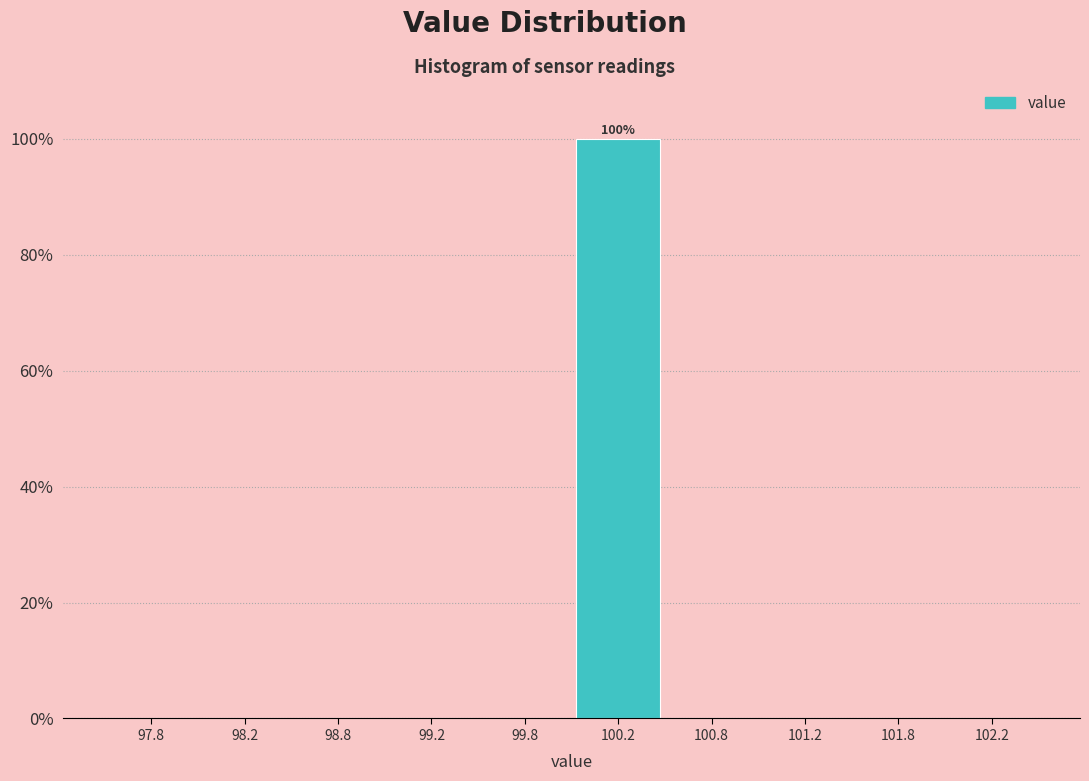

Which range on the x-axis has the tallest bar?

100.0 to 100.5